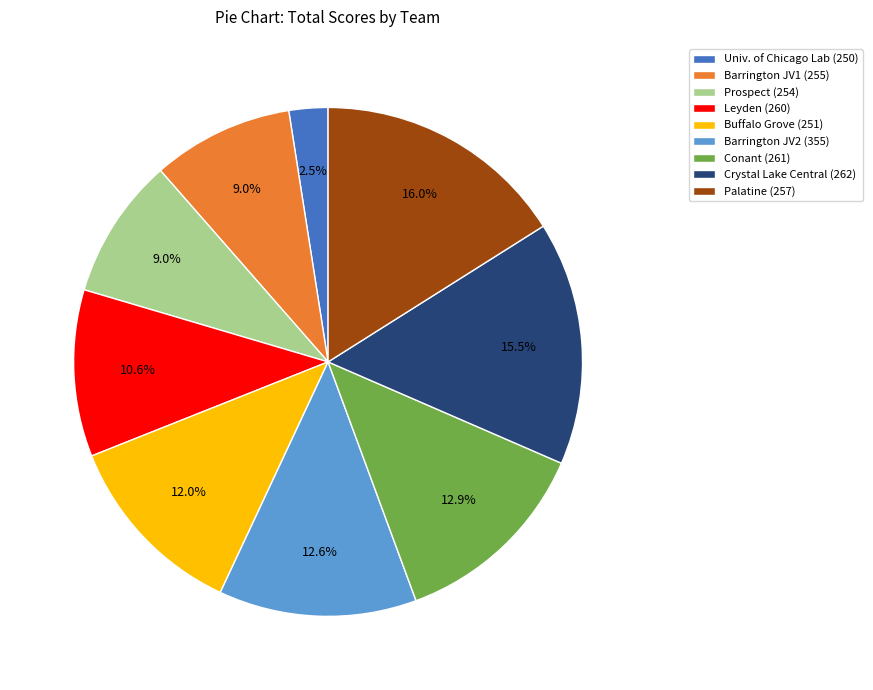

Which category has the biggest portion of the pie?

Palatine (257)